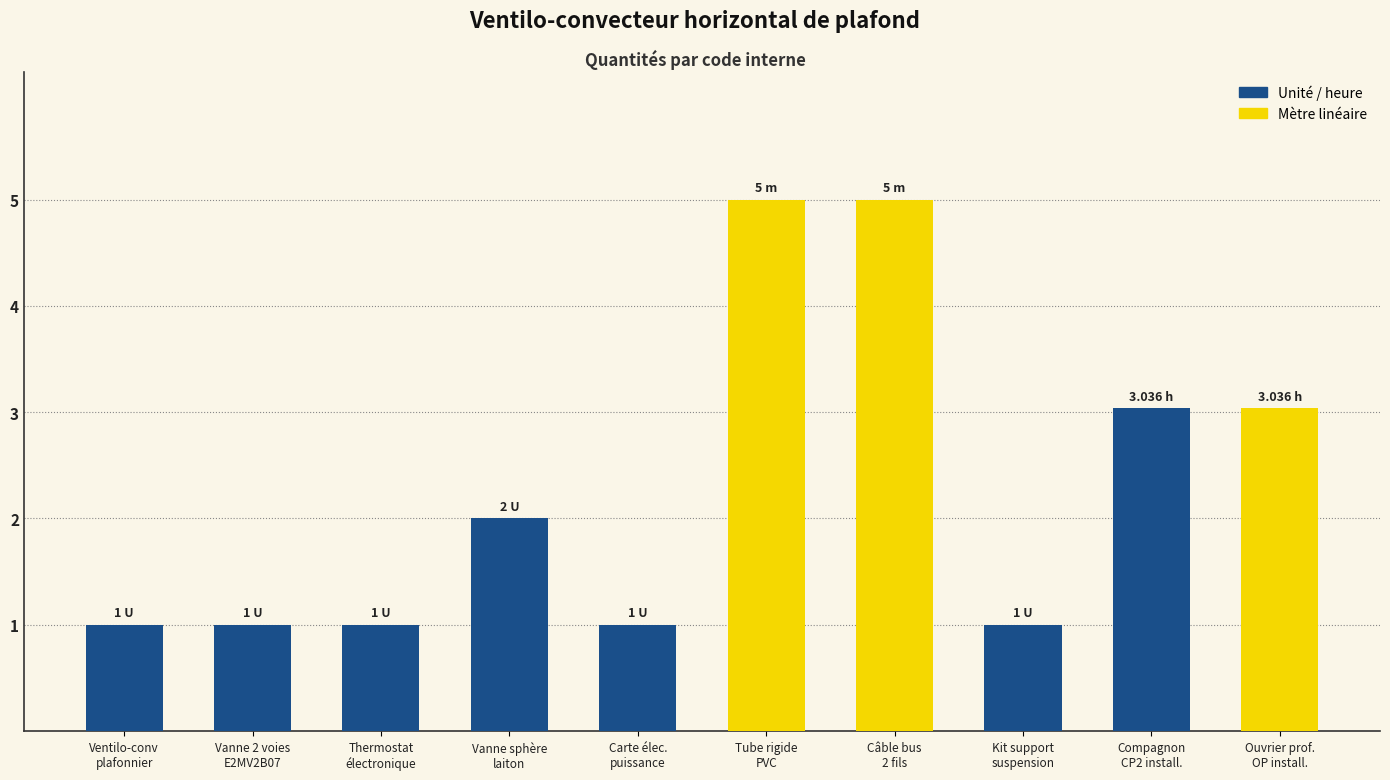

How many data points are less than 2?

5